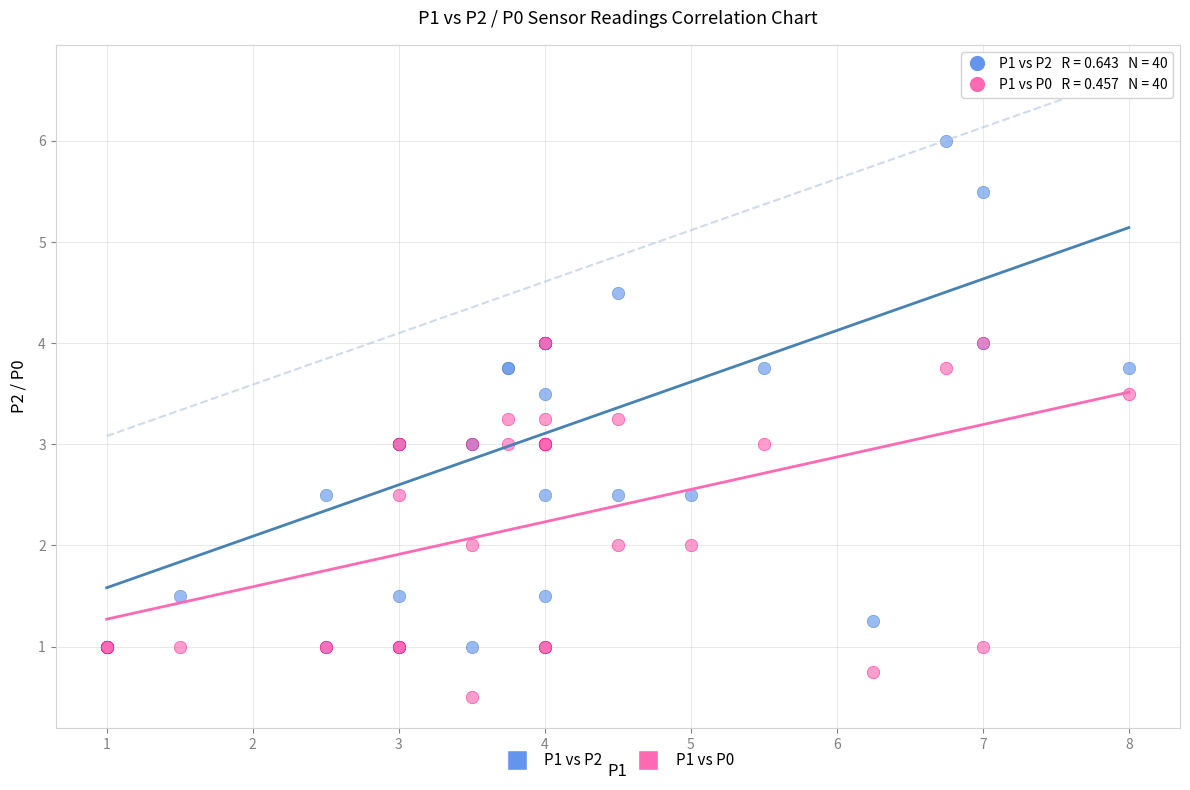

What are all the series names shown in the legend?

P1 vs P2, P1 vs P0